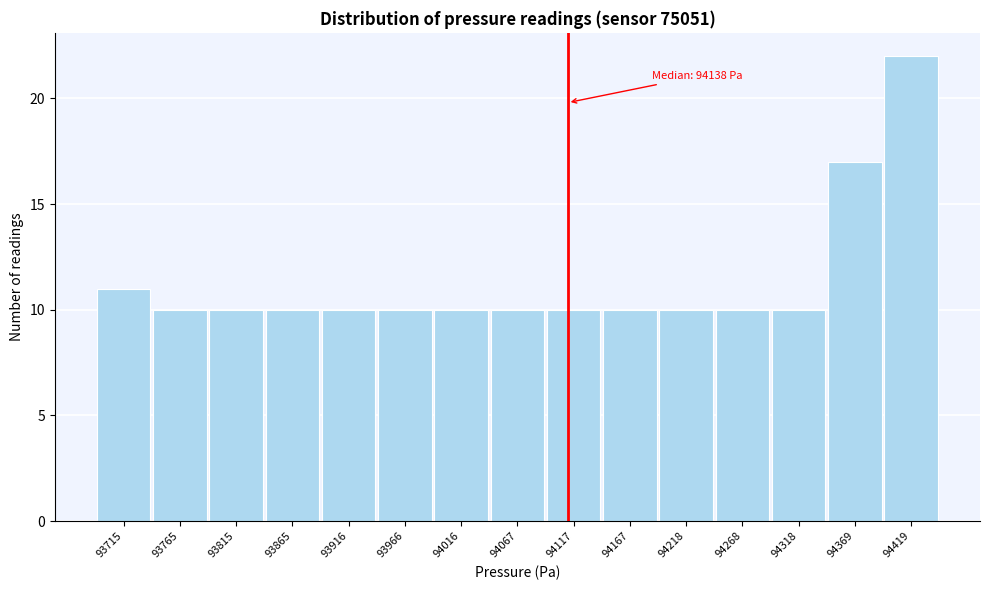

Reading right to left, transcribe all the data shown in this chart.

22	17	10	10	10	10	10	10	10	10	10	10	10	10	11